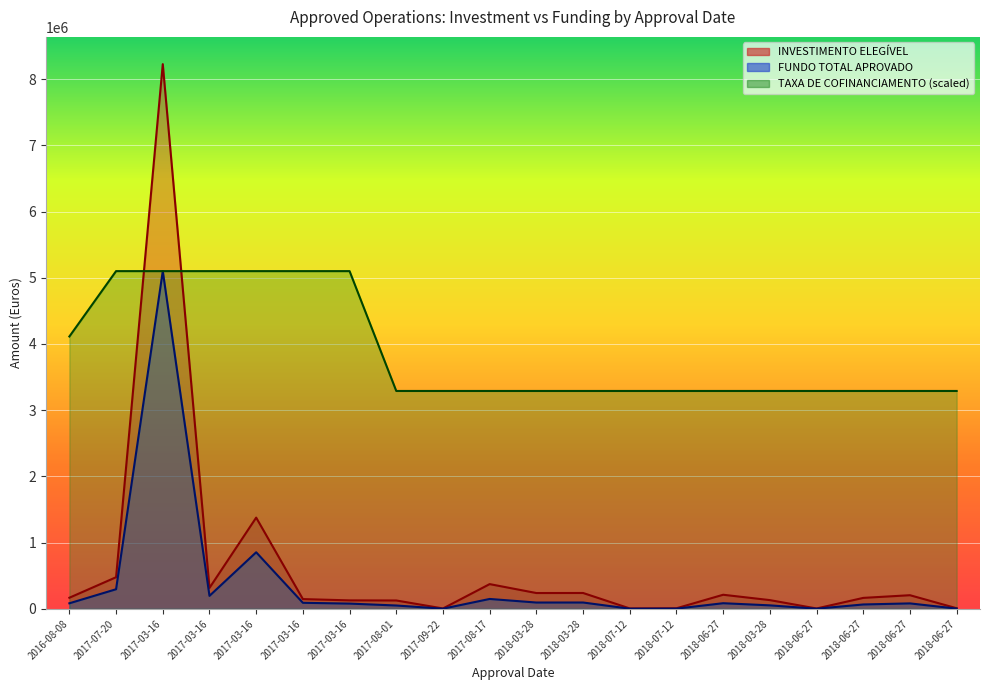

True or false: FUNDO TOTAL APROVADO and INVESTIMENTO ELEGÍVEL intersect in this chart.

False